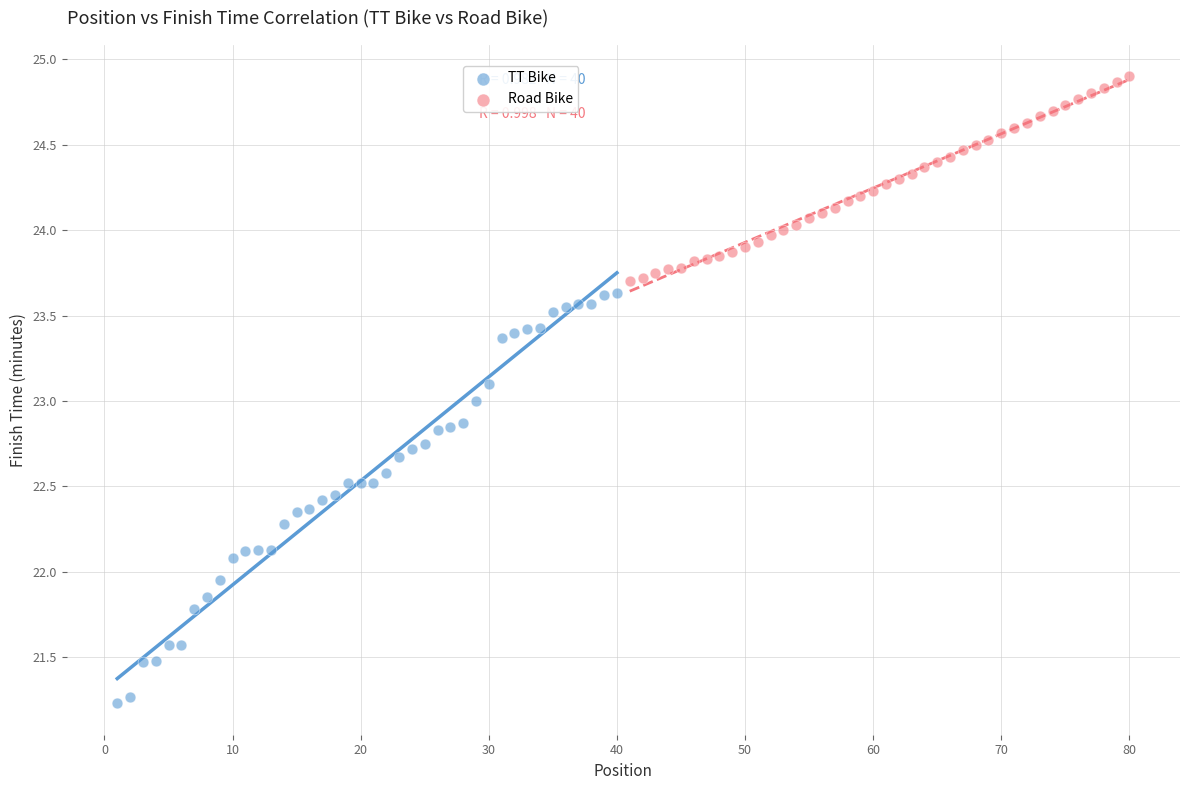

Which series has the largest Y range (max minus min)?

TT Bike